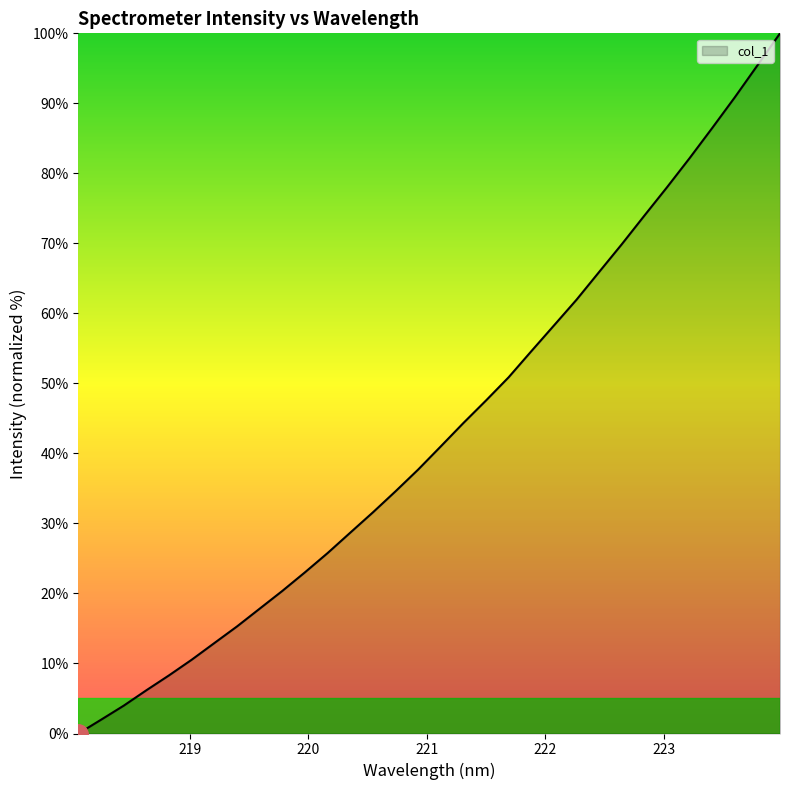

What is the greatest value displayed?

100.0